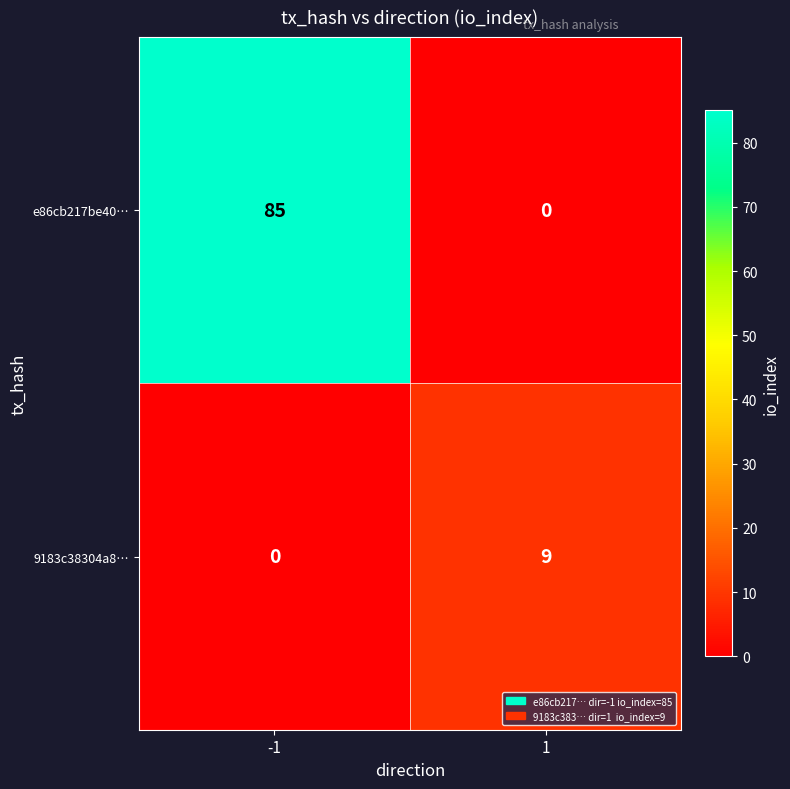

What is the total value across all series at 1?

9